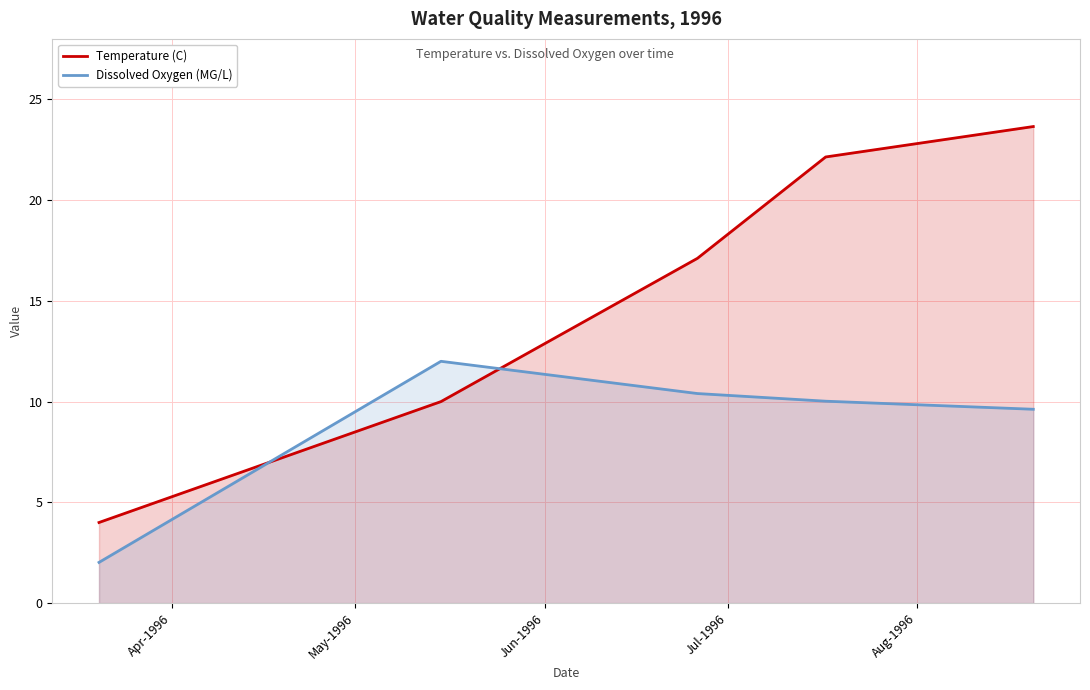

Which series has the largest range (max minus min)?

Temperature (C)